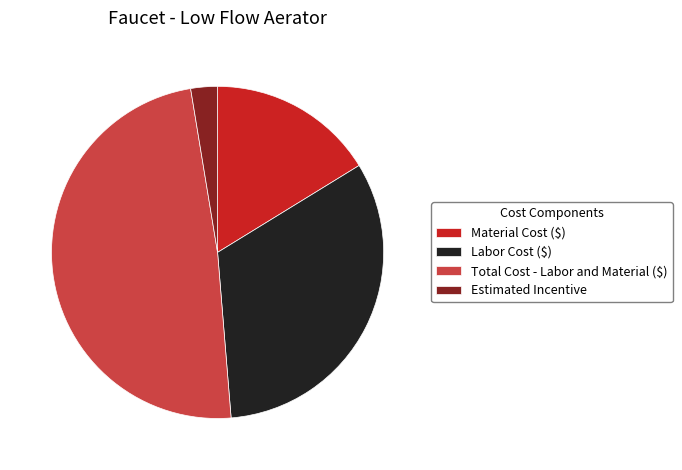

Does Material Cost ($) account for over 50% of the chart?

No